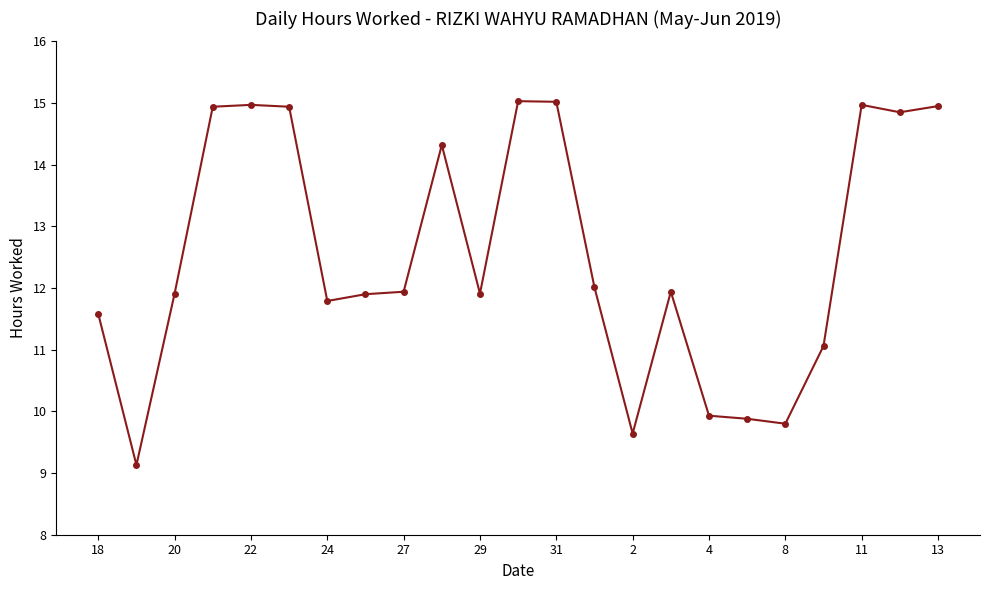

What is the minimum value shown in the chart?

9.1